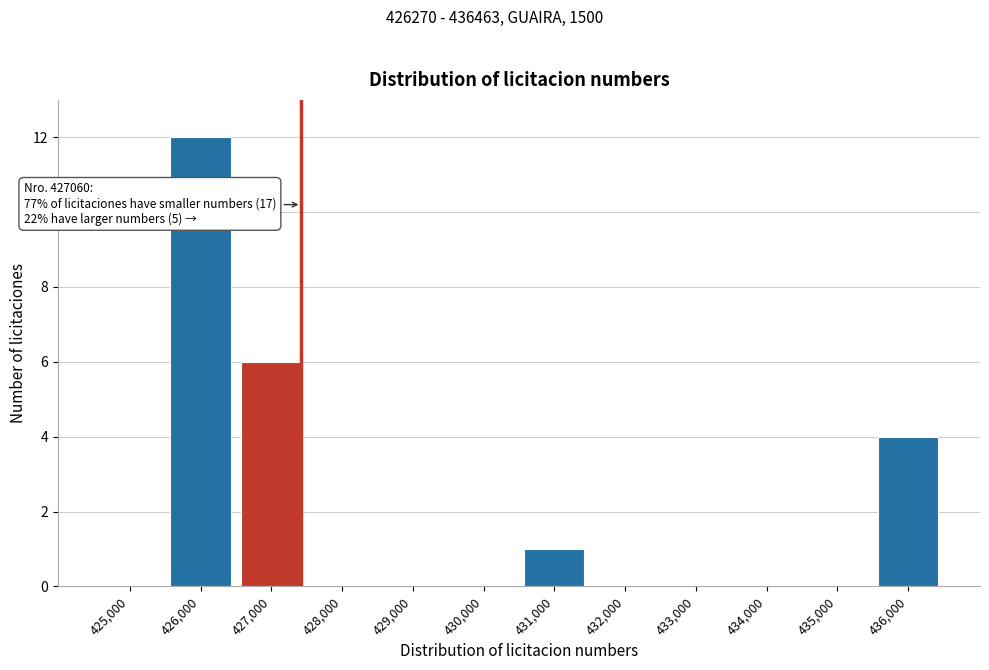

Reading left to right, transcribe all the data shown in this chart.

425,000=0	426,000=12	427,000=6	428,000=0	429,000=0	430,000=0	431,000=1	432,000=0	433,000=0	434,000=0	435,000=0	436,000=4